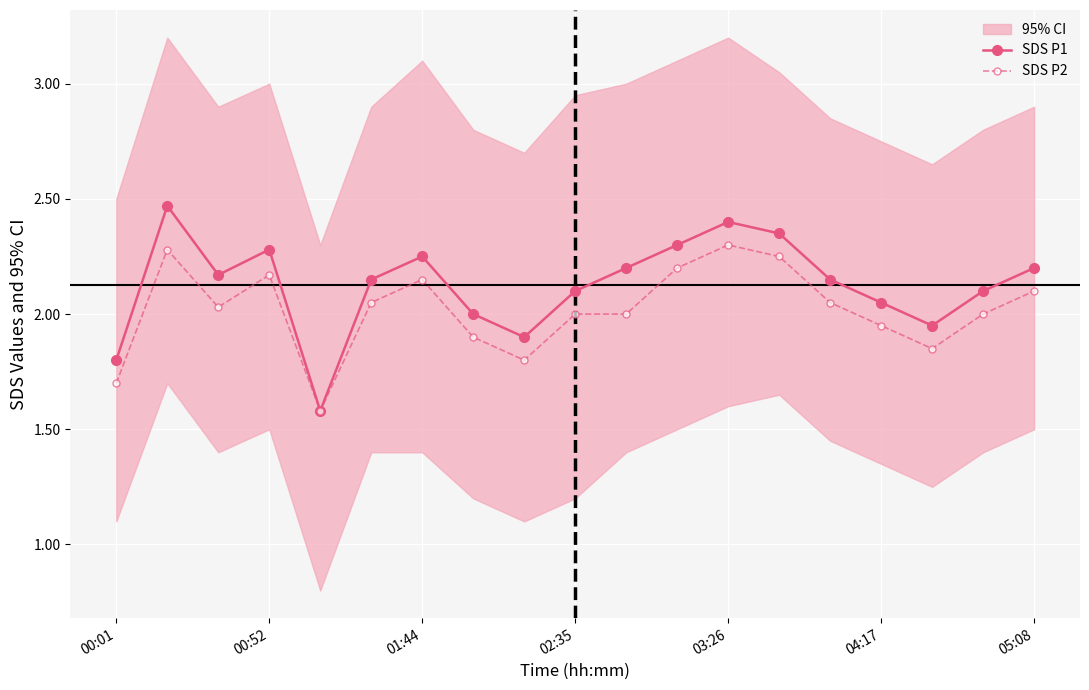

Reading right to left, what are all the values shown in this chart?

SDS P1: 2.2	2.1	1.9	2.0	2.1	2.4	2.4	2.3	2.2	2.1	1.9	2.0	2.2	2.1	1.6	2.3	2.2	2.5	1.8
SDS P2: 2.1	2.0	1.9	1.9	2.0	2.2	2.3	2.2	2.0	2.0	1.8	1.9	2.1	2.0	1.6	2.2	2.0	2.3	1.7